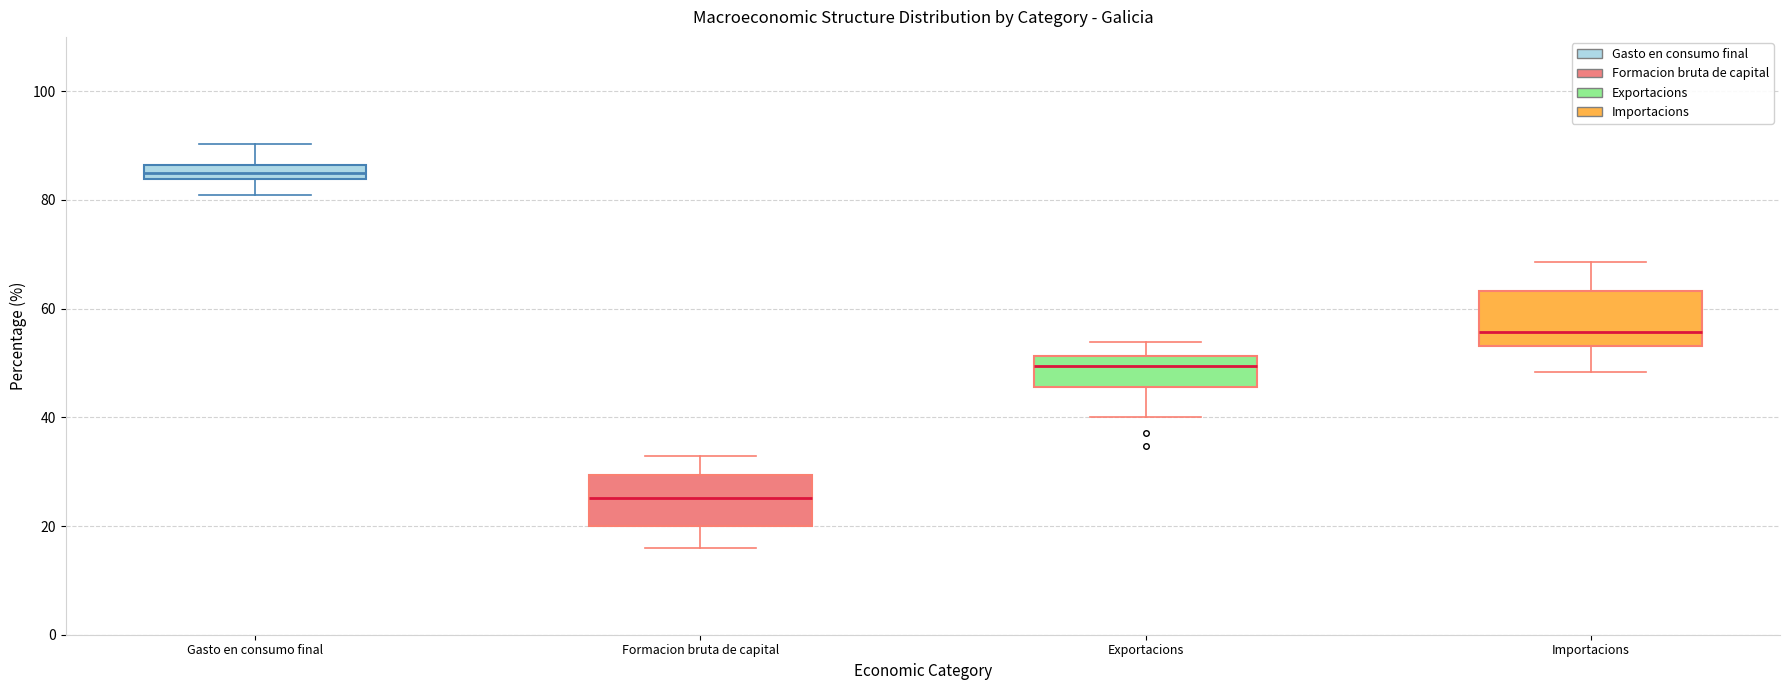

Where does the lower whisker of the box for Gasto en consumo final end on the y-axis? The values are not printed on the chart, so give them approximately, as read against the axis.

80